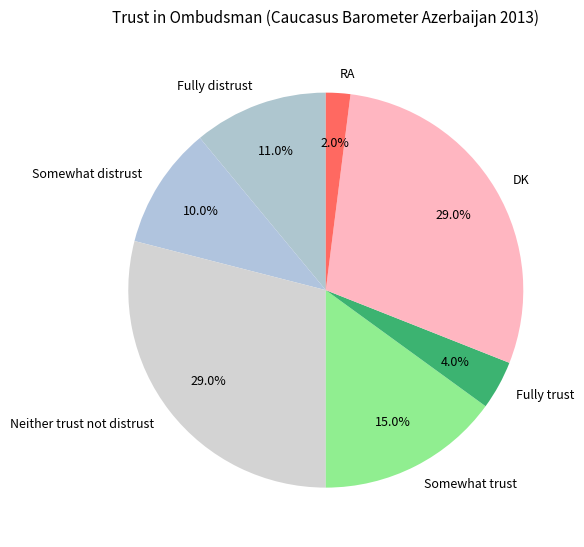

Is Fully trust the majority of the pie?

No